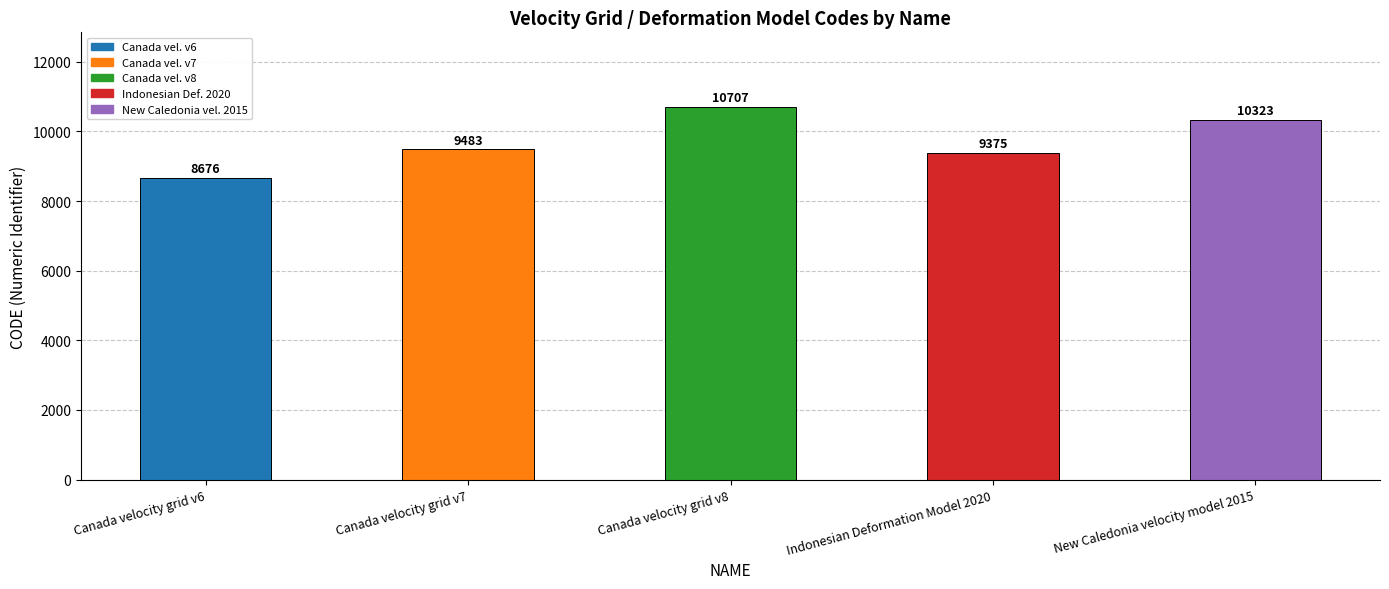

List the labels in order of value, smallest first.

Canada velocity grid v6, Indonesian Deformation Model 2020, Canada velocity grid v7, New Caledonia velocity model 2015, Canada velocity grid v8